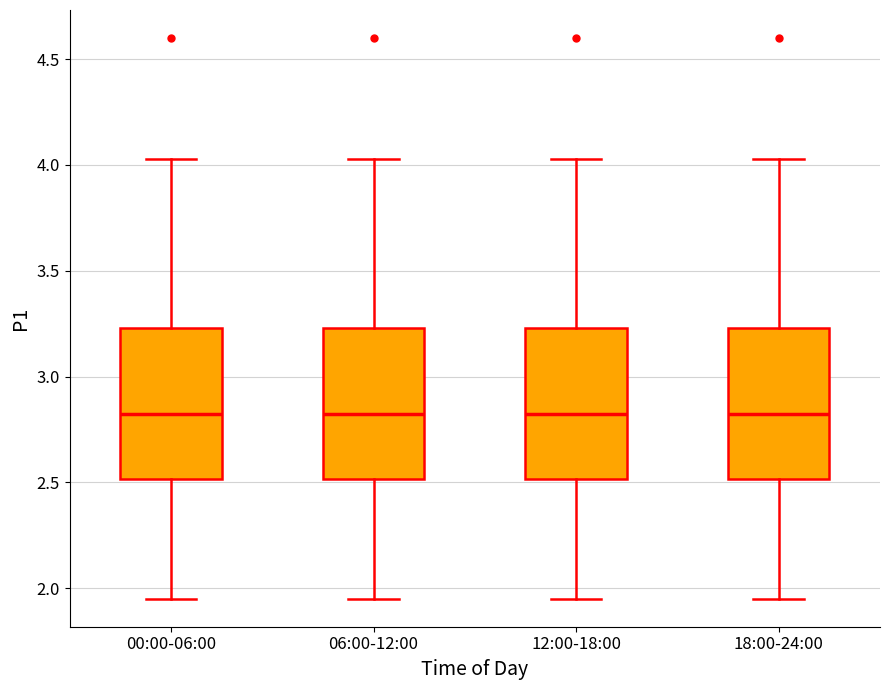

Reading left to right, transcribe this box plot: for each box, give where its median line is, the range the box spans, and where its two whiskers end, as read against the y-axis. The values are not printed on the chart, so give them approximately, as read against the axis.

00:00-06:00: median 2.85, box 2.50 to 3.25, whiskers 1.95 to 4.05
06:00-12:00: median 2.85, box 2.50 to 3.25, whiskers 1.95 to 4.05
12:00-18:00: median 2.85, box 2.50 to 3.25, whiskers 1.95 to 4.05
18:00-24:00: median 2.85, box 2.50 to 3.25, whiskers 1.95 to 4.05